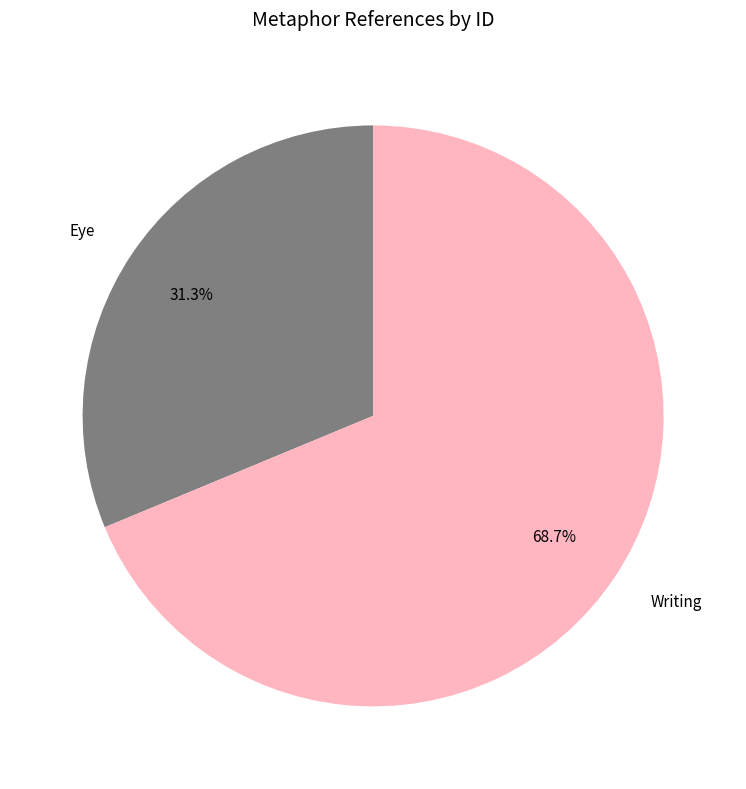

To the nearest percent, what is the difference between the largest and smallest slice percentages?

37%